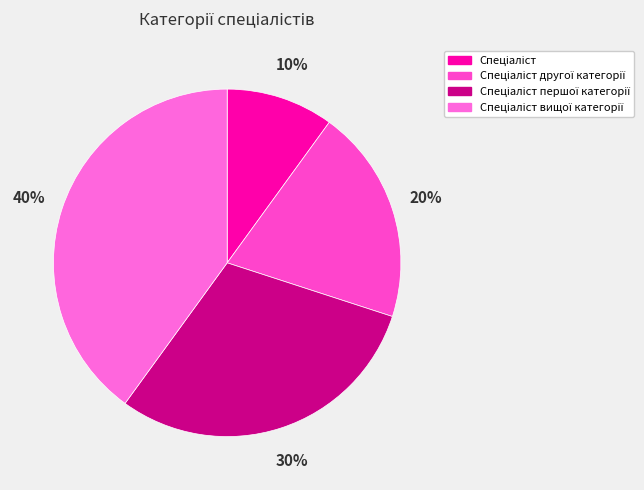

What is the ratio of the value at Спеціаліст другої категорії to the value at Спеціаліст вищої категорії?

0.5